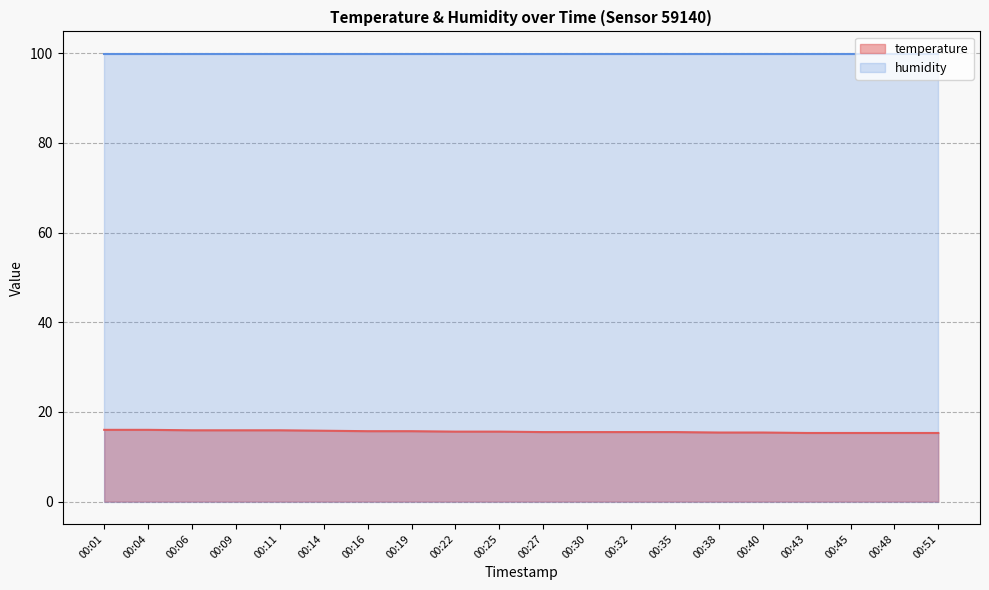

What is the approximate value at 00:32?

15.5